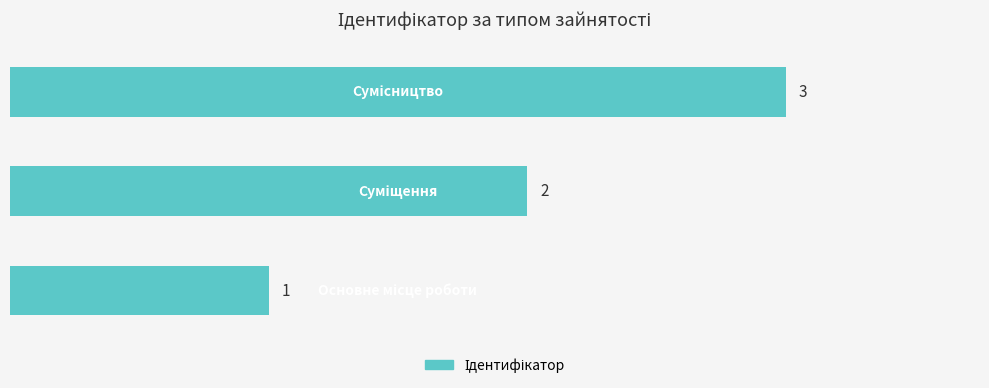

Count the values in the range 1 to 3.

3